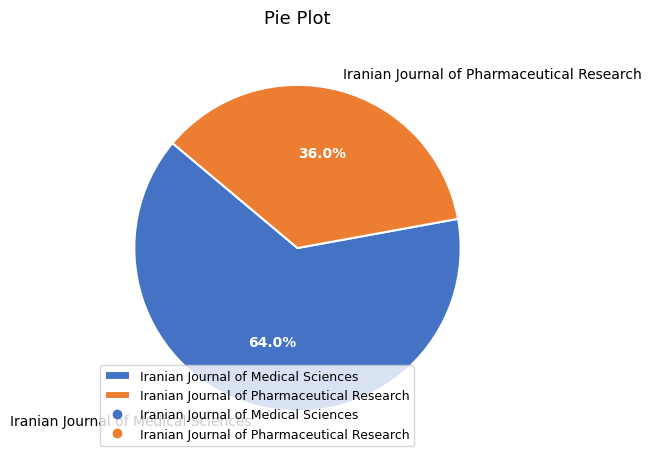

To the nearest percent, what is the difference between the Iranian Journal of Pharmaceutical Research and Iranian Journal of Medical Sciences slice percentages?

28%